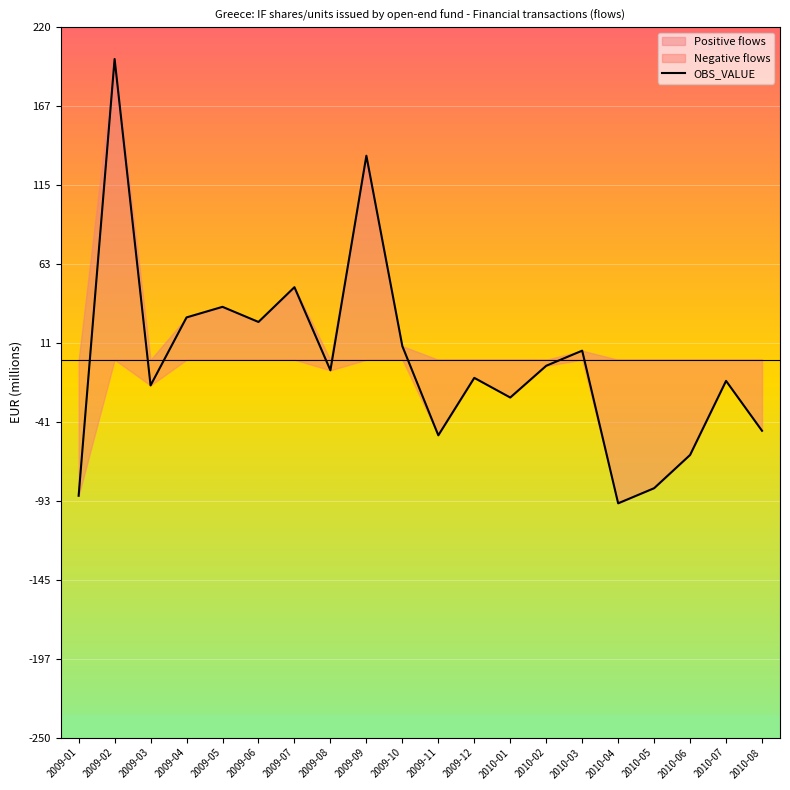

What is the change in value from 2009-09 to 2010-05?

-220